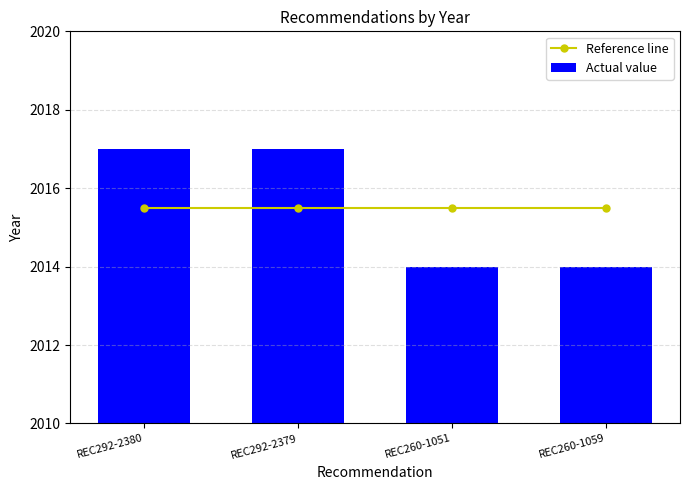

The Reference line series shows 2015.5 at REC260-1051. True or false?

True